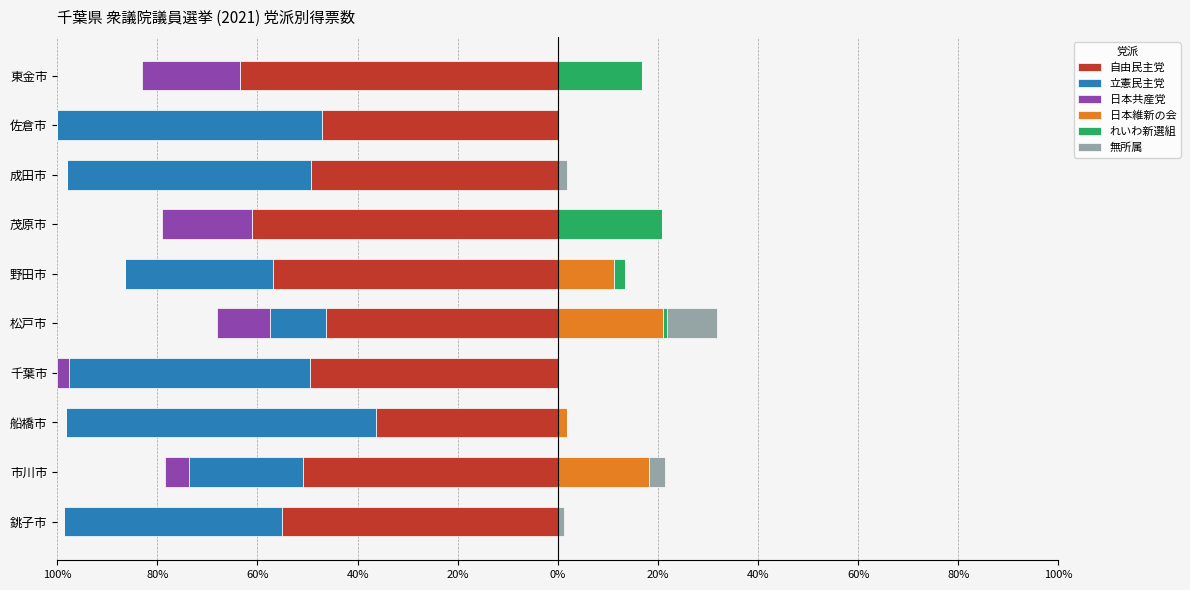

What is the value of the 自由民主党 bar at the 5th from the left?

-46.3